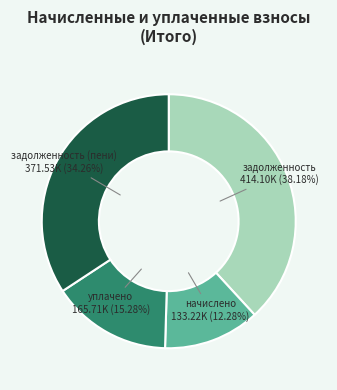

Between начислено and уплачено, which is larger?

уплачено